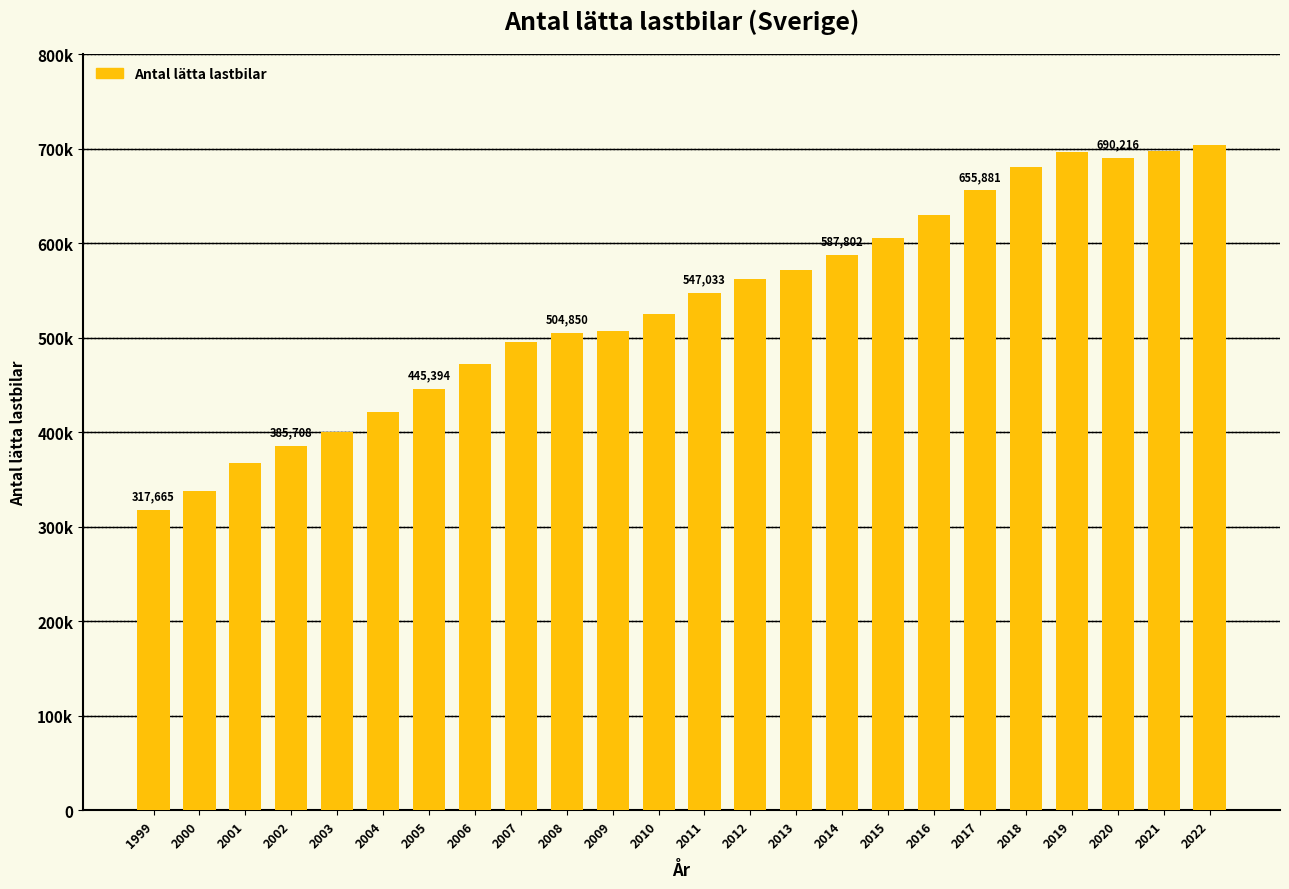

Is it true that the value at 2002 is 197595?

False